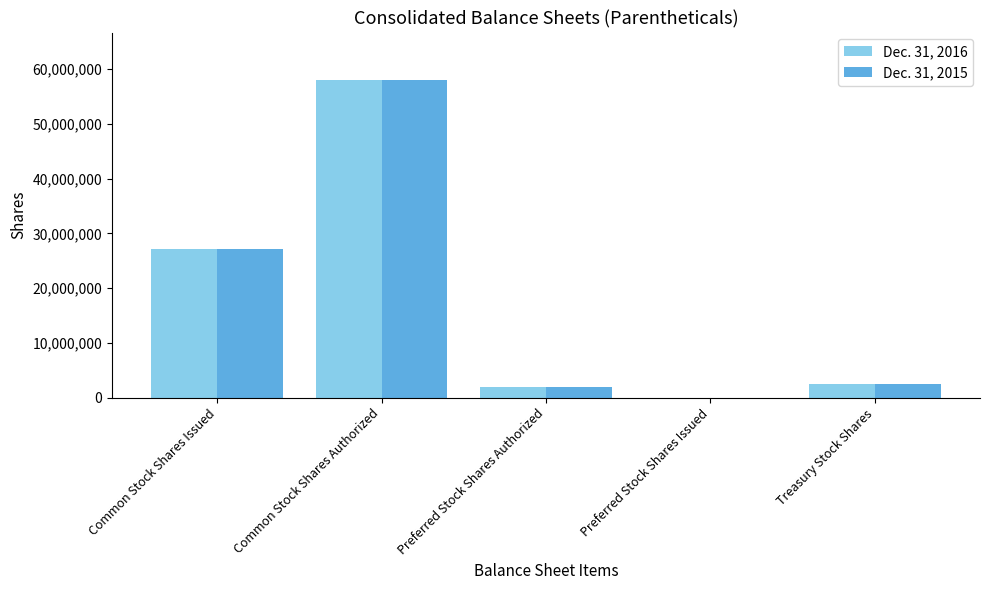

Are the bars horizontal?

No